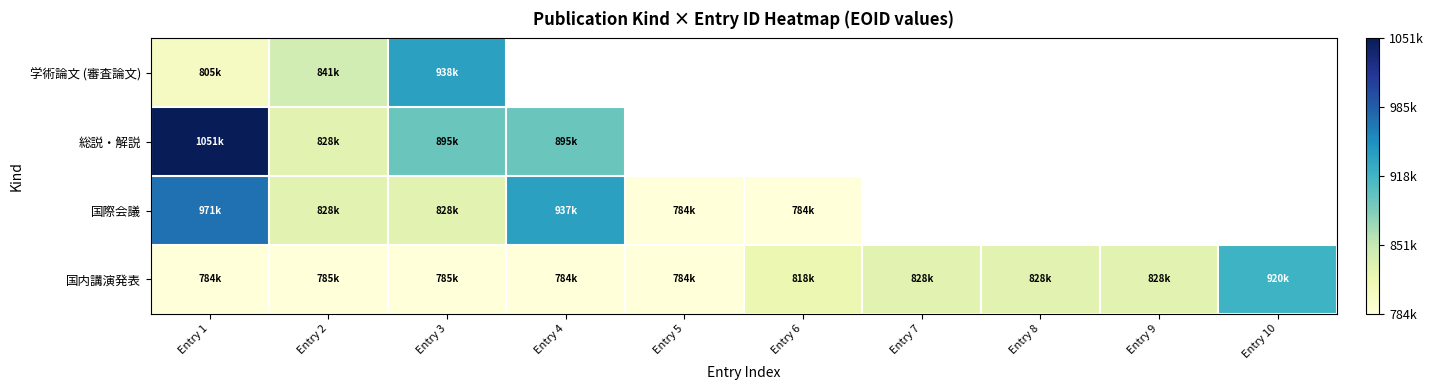

What is the sum of all 国内講演発表 values?

8148905.0